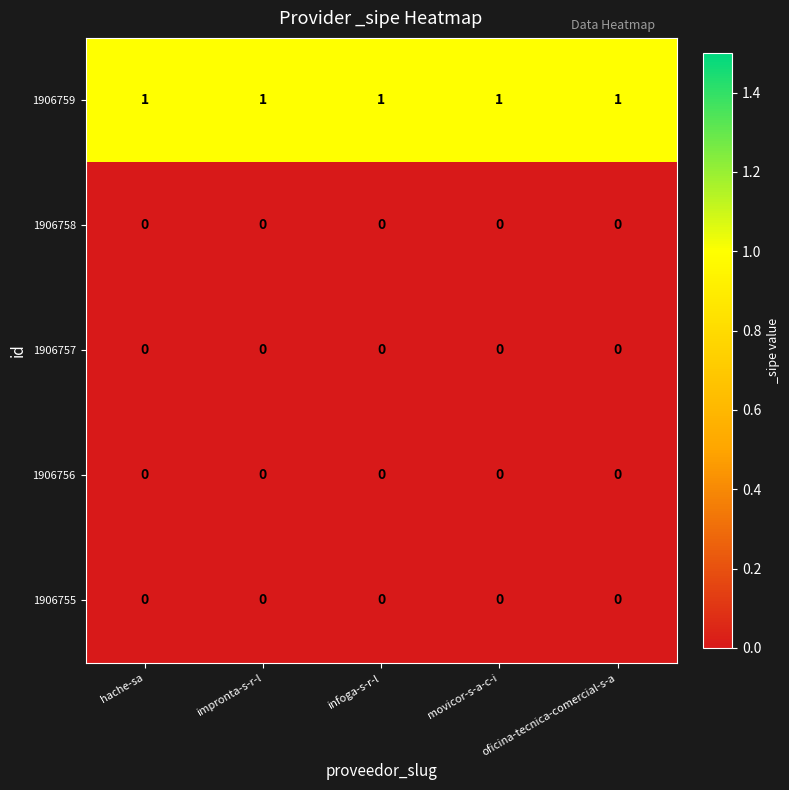

The value of 1906757 at oficina-tecnica-comercial-s-a is 0. True or false?

True